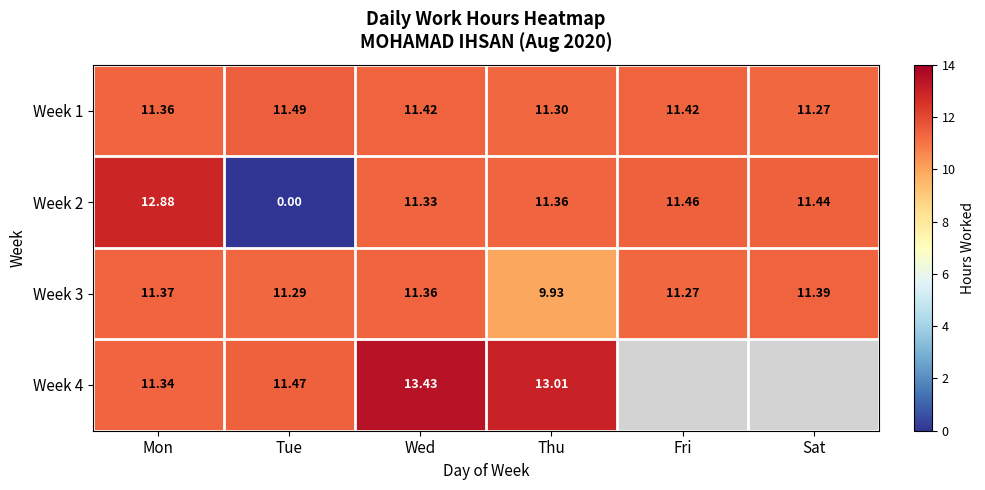

Which category has the highest value in the Week 2 series?

Mon